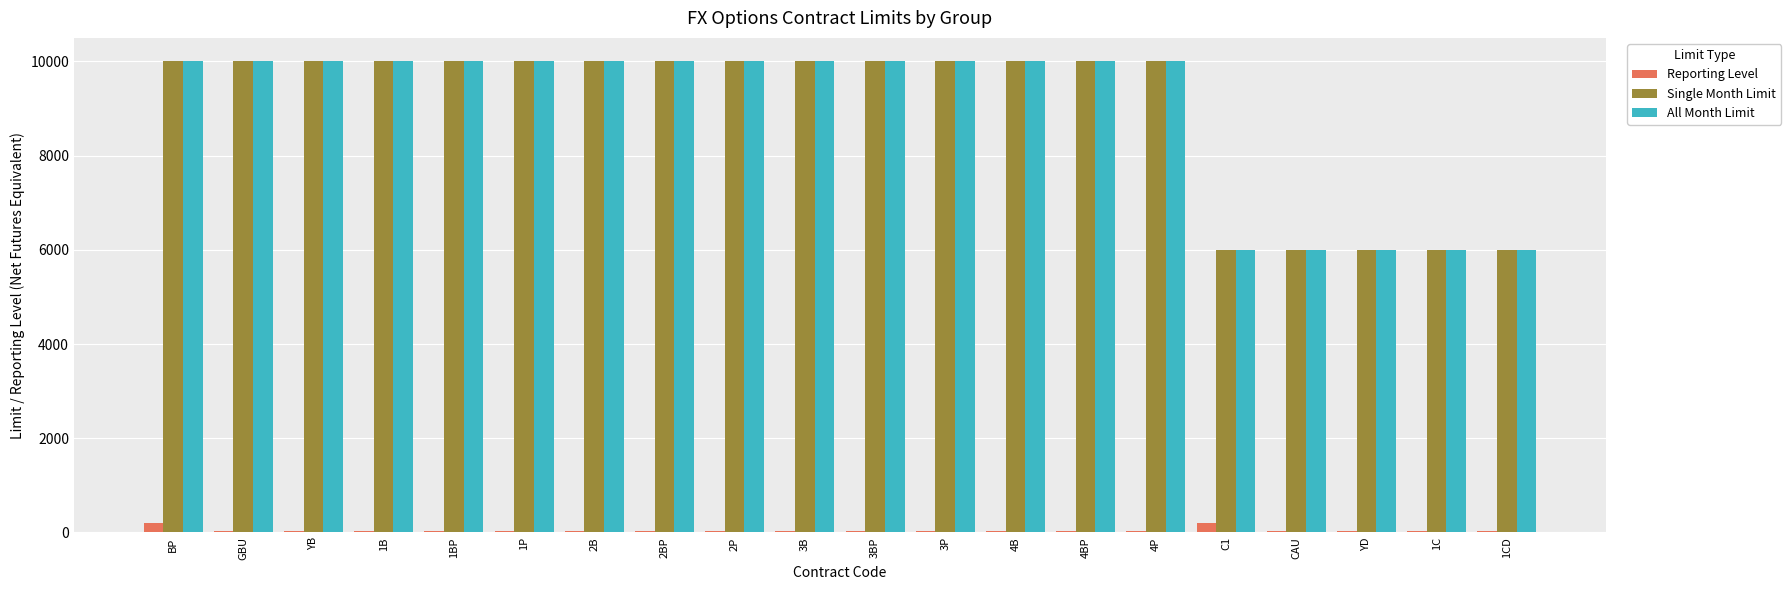

What is the sum of all Reporting Level values?

850